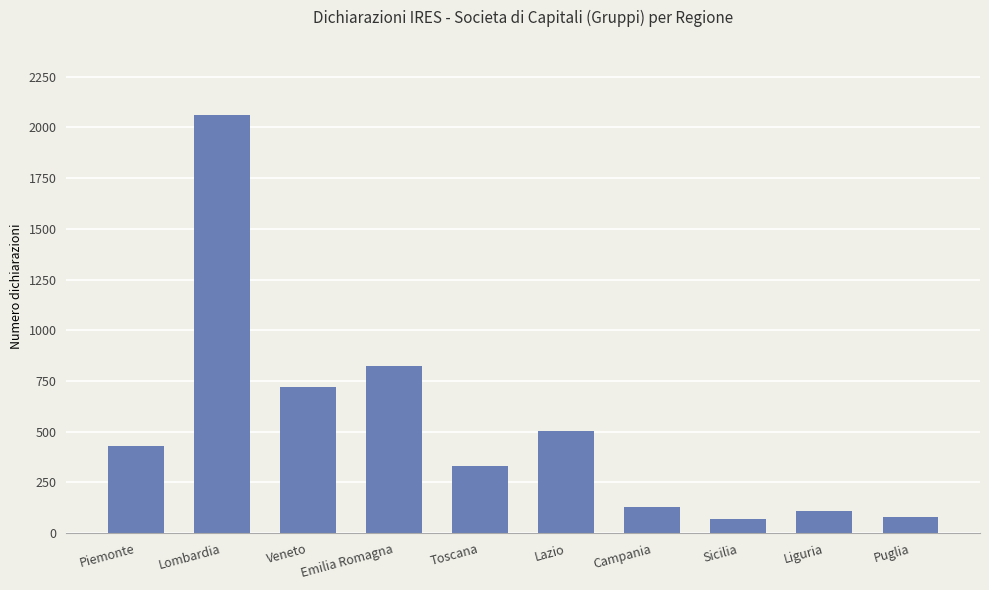

What is the sum of all values?

5256